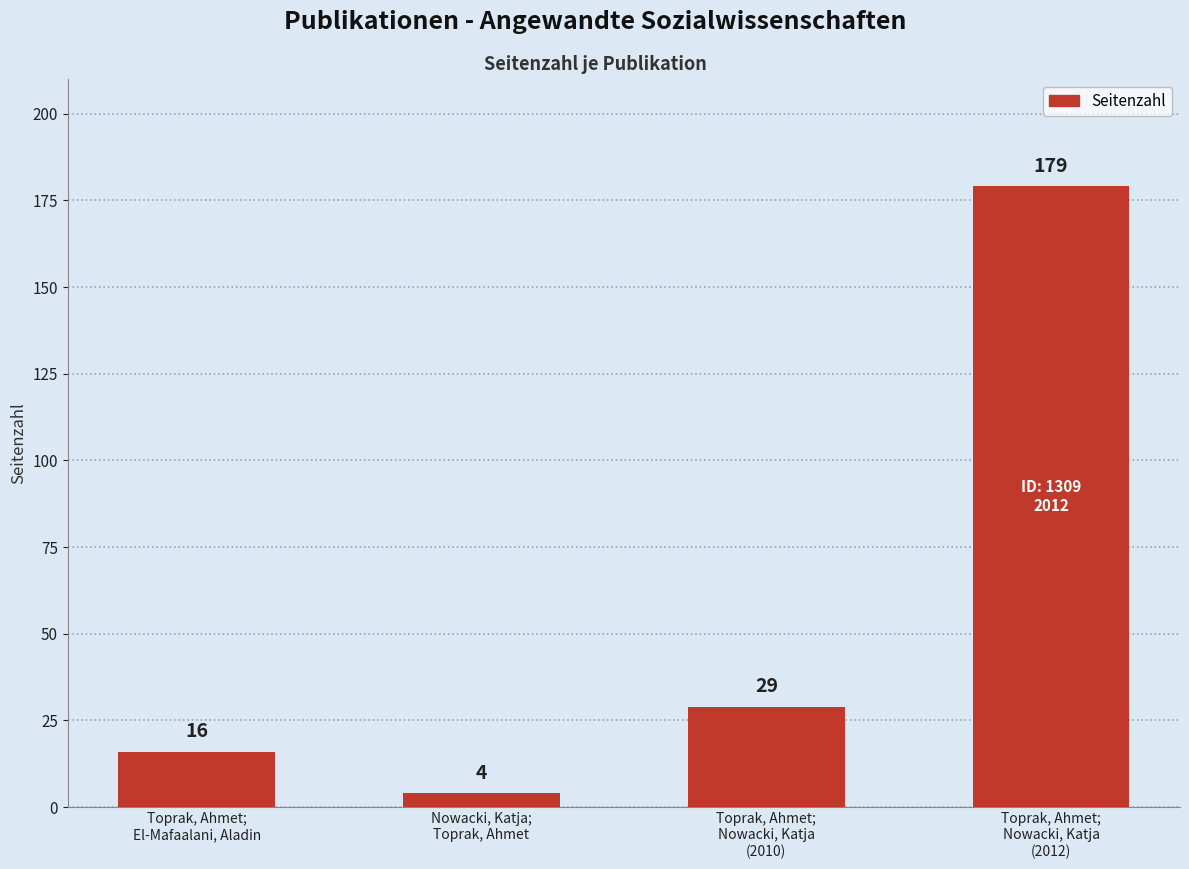

Which category has the highest value across all series?

Toprak, Ahmet;
Nowacki, Katja
(2012)